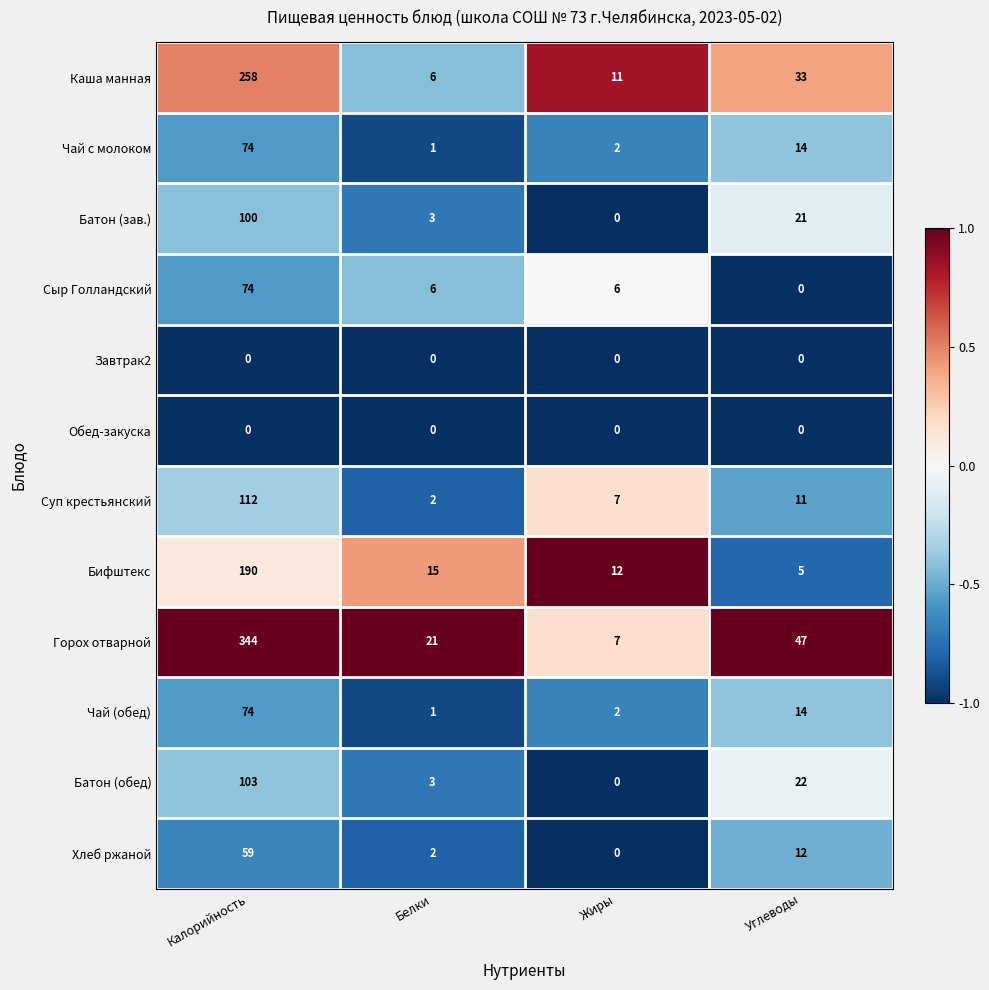

Which category has the highest value across all series?

Калорийность